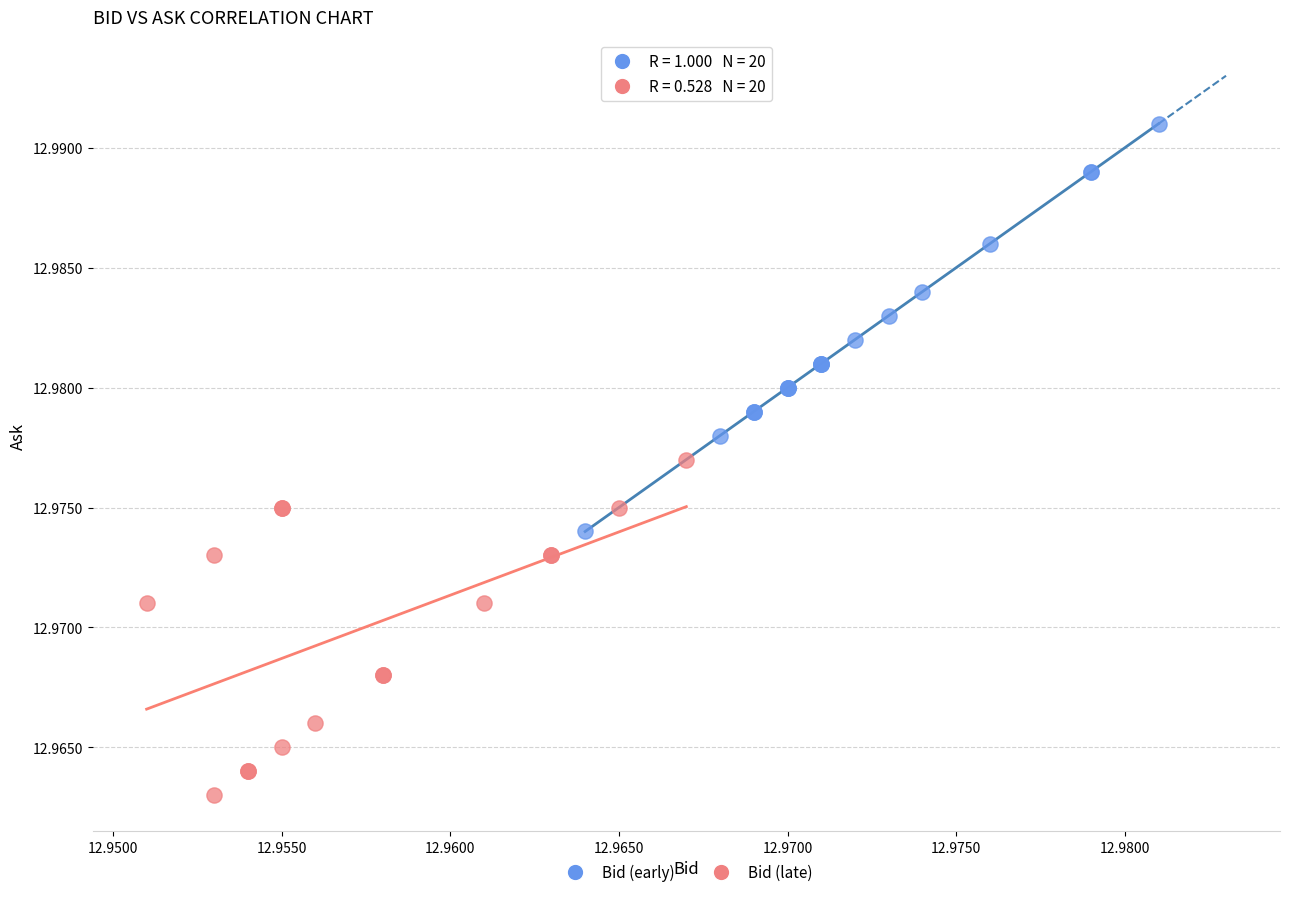

Which series contains the lowest Y value?

Bid (late)